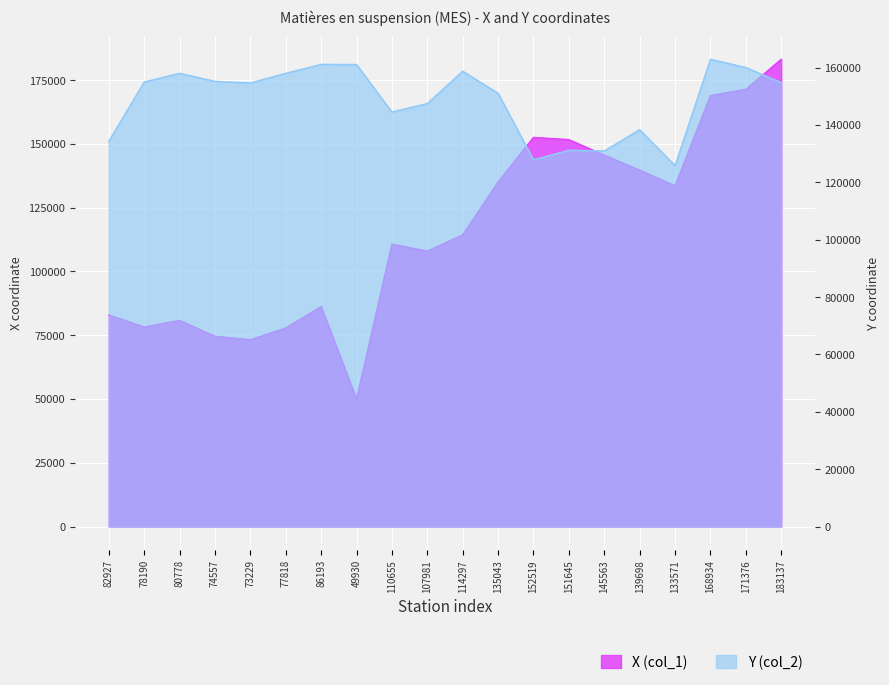

What is the difference between the maximum and second lowest values in the X (col_1) series?

109908